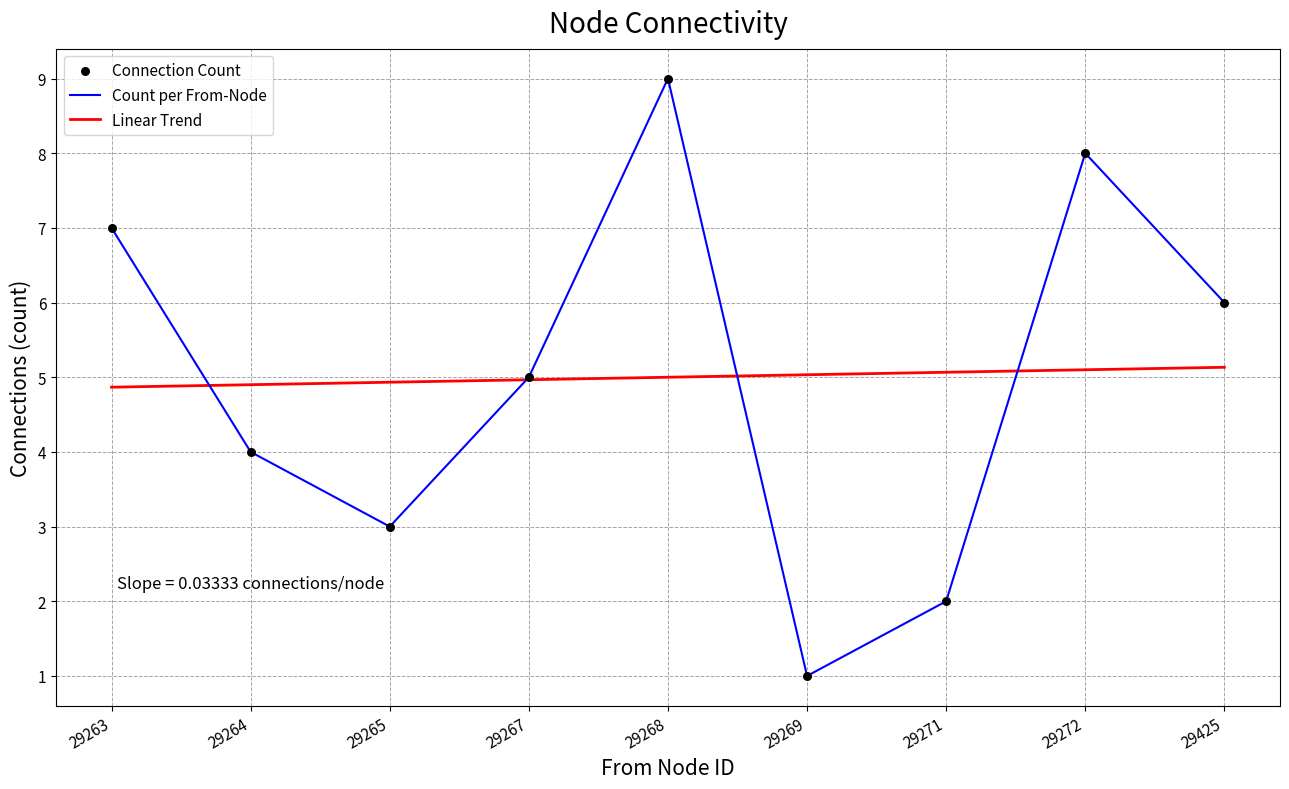

Which series changed the most between 29264 and 29265?

Count per From-Node